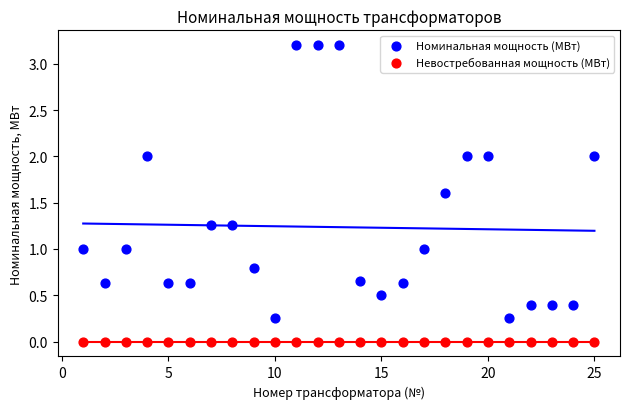

What are all the series names shown in the legend?

Номинальная мощность (МВт), Невостребованная мощность (МВт)